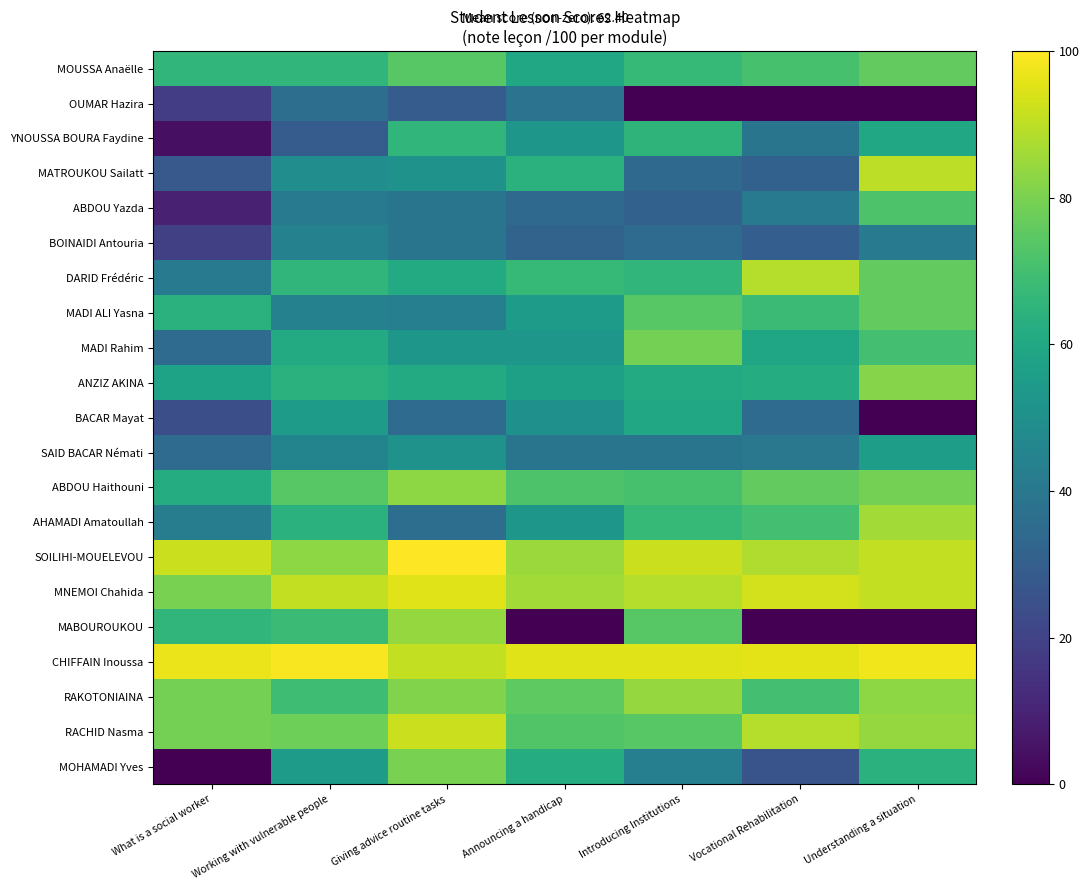

Reading left to right, transcribe all the data shown in this chart.

MOUSSA Anaëlle: What is a social worker=66	Working with vulnerable people=66	Giving advice routine tasks=74	Announcing a handicap=60	Introducing Institutions=67	Vocational Rehabilitation=71	Understanding a situation=76
OUMAR Hazira: What is a social worker=18	Working with vulnerable people=36	Giving advice routine tasks=29	Announcing a handicap=38	Introducing Institutions=0	Vocational Rehabilitation=0	Understanding a situation=0
YNOUSSA BOURA Faydine: What is a social worker=4	Working with vulnerable people=29	Giving advice routine tasks=66	Announcing a handicap=53	Introducing Institutions=65	Vocational Rehabilitation=39	Understanding a situation=60
MATROUKOU Sailatt: What is a social worker=28	Working with vulnerable people=49	Giving advice routine tasks=51	Announcing a handicap=64	Introducing Institutions=34	Vocational Rehabilitation=31	Understanding a situation=90
ABDOU Yazda: What is a social worker=9	Working with vulnerable people=41	Giving advice routine tasks=39	Announcing a handicap=34	Introducing Institutions=31	Vocational Rehabilitation=41	Understanding a situation=72
BOINAIDI Antouria: What is a social worker=19	Working with vulnerable people=44	Giving advice routine tasks=39	Announcing a handicap=32	Introducing Institutions=35	Vocational Rehabilitation=30	Understanding a situation=41
DARID Frédéric: What is a social worker=41	Working with vulnerable people=66	Giving advice routine tasks=61	Announcing a handicap=67	Introducing Institutions=66	Vocational Rehabilitation=89	Understanding a situation=76
MADI ALI Yasna: What is a social worker=64	Working with vulnerable people=44	Giving advice routine tasks=43	Announcing a handicap=55	Introducing Institutions=74	Vocational Rehabilitation=68	Understanding a situation=76
MADI Rahim: What is a social worker=35	Working with vulnerable people=61	Giving advice routine tasks=53	Announcing a handicap=53	Introducing Institutions=79	Vocational Rehabilitation=59	Understanding a situation=70
ANZIZ AKINA: What is a social worker=58	Working with vulnerable people=64	Giving advice routine tasks=61	Announcing a handicap=57	Introducing Institutions=61	Vocational Rehabilitation=62	Understanding a situation=82
BACAR Mayat: What is a social worker=24	Working with vulnerable people=55	Giving advice routine tasks=35	Announcing a handicap=50	Introducing Institutions=60	Vocational Rehabilitation=35	Understanding a situation=0
SAID BACAR Némati: What is a social worker=35	Working with vulnerable people=45	Giving advice routine tasks=51	Announcing a handicap=39	Introducing Institutions=39	Vocational Rehabilitation=40	Understanding a situation=56
ABDOU Haithouni: What is a social worker=62	Working with vulnerable people=74	Giving advice routine tasks=83	Announcing a handicap=72	Introducing Institutions=71	Vocational Rehabilitation=76	Understanding a situation=79
AHAMADI Amatoullah: What is a social worker=42	Working with vulnerable people=64	Giving advice routine tasks=36	Announcing a handicap=53	Introducing Institutions=67	Vocational Rehabilitation=70	Understanding a situation=86
SOILIHI-MOUELEVOU: What is a social worker=92	Working with vulnerable people=83	Giving advice routine tasks=100	Announcing a handicap=85	Introducing Institutions=92	Vocational Rehabilitation=88	Understanding a situation=91
MNEMOI Chahida: What is a social worker=80	Working with vulnerable people=91	Giving advice routine tasks=95	Announcing a handicap=86	Introducing Institutions=89	Vocational Rehabilitation=93	Understanding a situation=91
MABOUROUKOU: What is a social worker=66	Working with vulnerable people=68	Giving advice routine tasks=84	Announcing a handicap=0	Introducing Institutions=74	Vocational Rehabilitation=0	Understanding a situation=0
CHIFFAIN Inoussa: What is a social worker=97	Working with vulnerable people=99	Giving advice routine tasks=91	Announcing a handicap=95	Introducing Institutions=95	Vocational Rehabilitation=96	Understanding a situation=98
RAKOTONIAINA: What is a social worker=79	Working with vulnerable people=69	Giving advice routine tasks=81	Announcing a handicap=75	Introducing Institutions=84	Vocational Rehabilitation=70	Understanding a situation=83
RACHID Nasma: What is a social worker=79	Working with vulnerable people=78	Giving advice routine tasks=92	Announcing a handicap=73	Introducing Institutions=74	Vocational Rehabilitation=89	Understanding a situation=84
MOHAMADI Yves: What is a social worker=0	Working with vulnerable people=55	Giving advice routine tasks=80	Announcing a handicap=62	Introducing Institutions=43	Vocational Rehabilitation=26	Understanding a situation=64